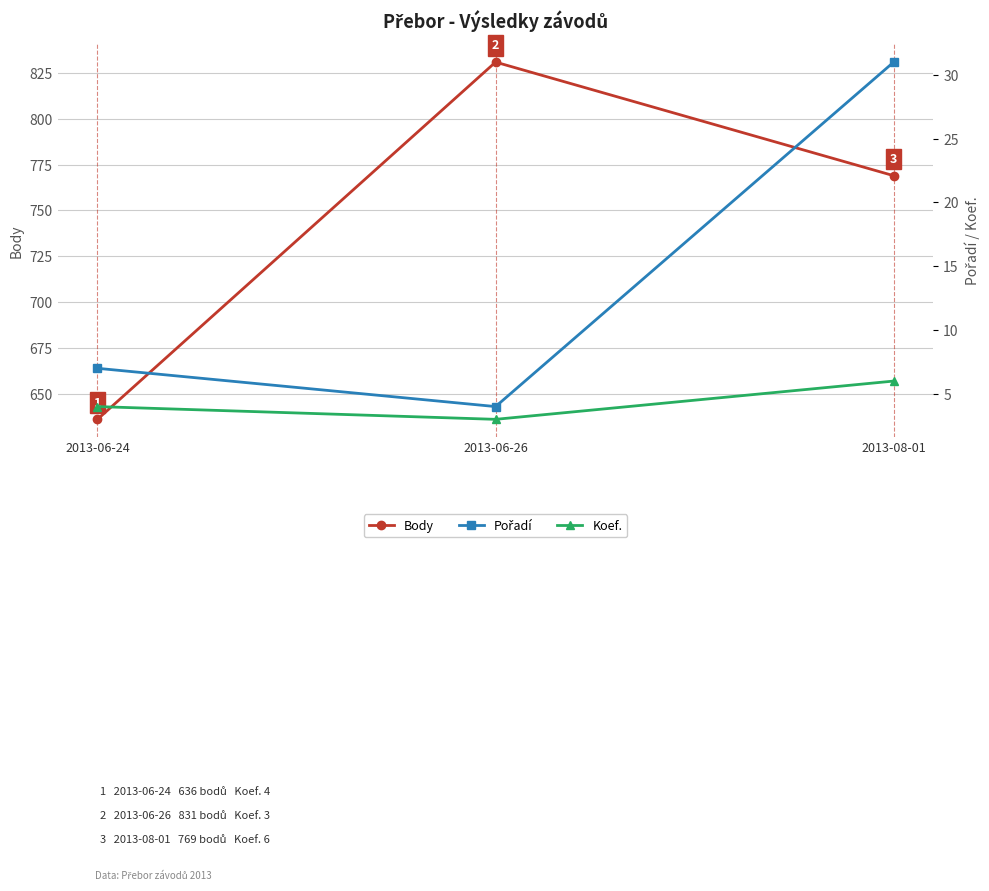

What is the label of the 2nd point from the left?

2013-06-26